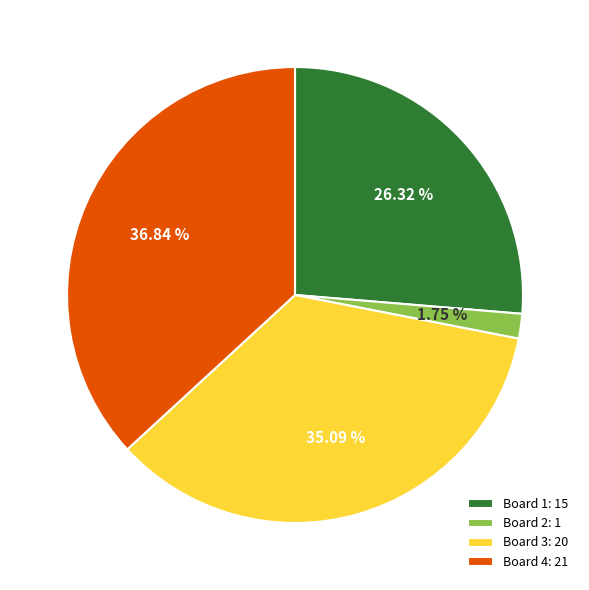

Is it true that Board 2 is 2% of the pie?

True